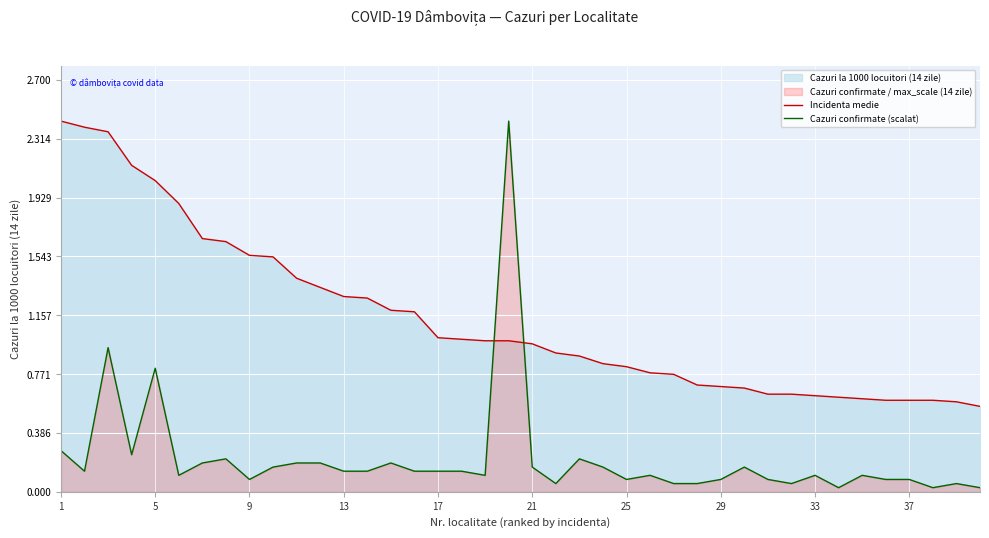

True or false: Incidenta medie and Cazuri confirmate (scalat) cross at least once.

True